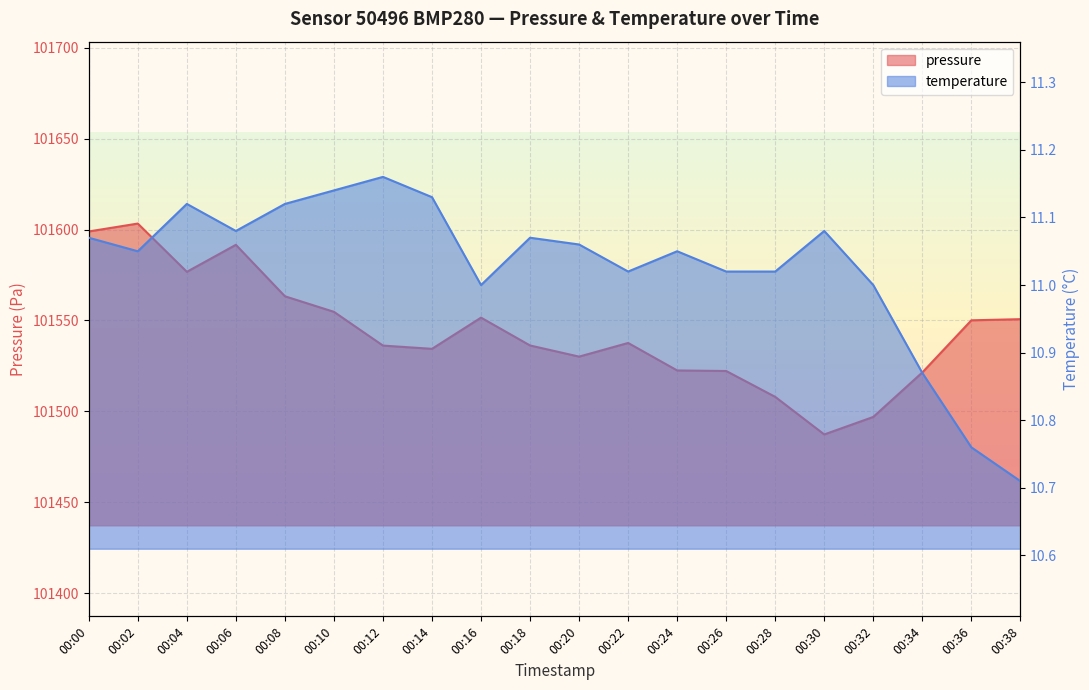

True or false: pressure has a value of 32816.1 at 00:22.

False